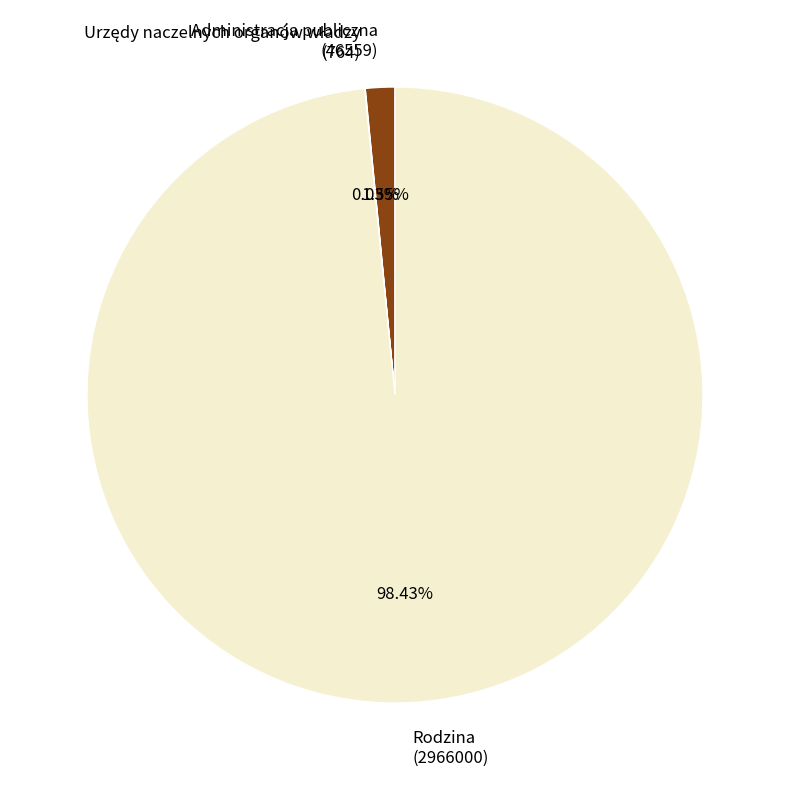

Is it true that Rodzina is 98% of the pie?

True